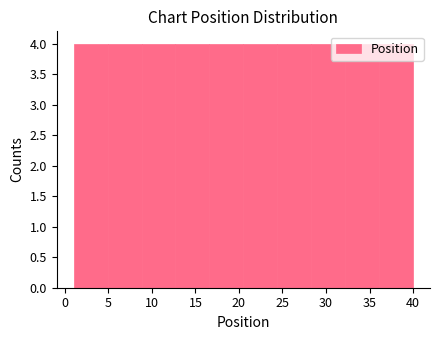

How tall is the bar that spans 4.9 to 8.8 on the x-axis? Neither the bar edges nor the heights are printed on the chart, so give them approximately, as read against the axes.

4